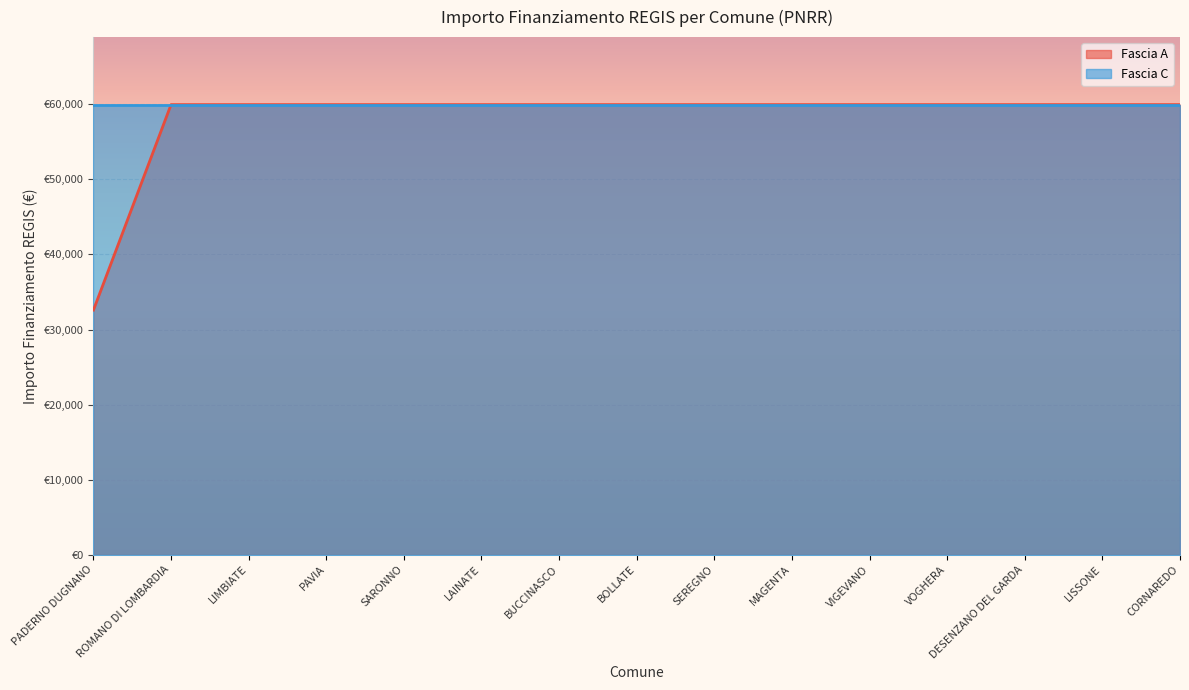

The chart shows a value of 59966 at SARONNO. True or false?

True